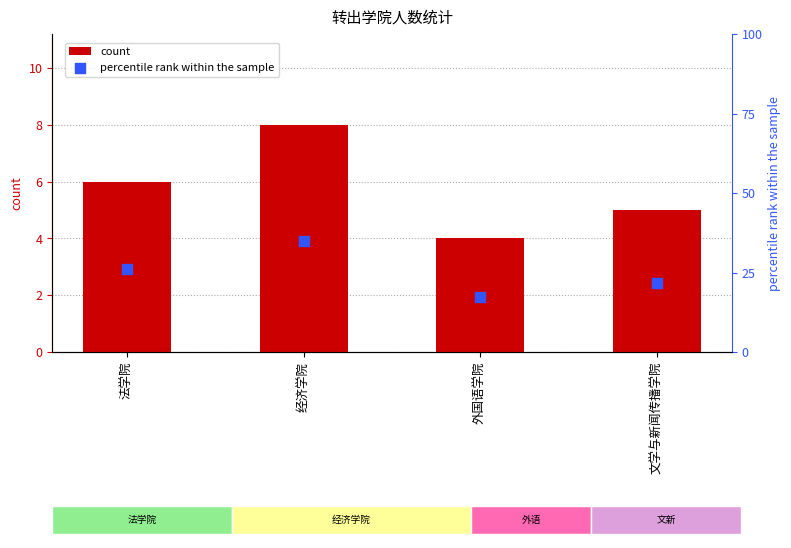

Which series contains the lowest Y value?

count